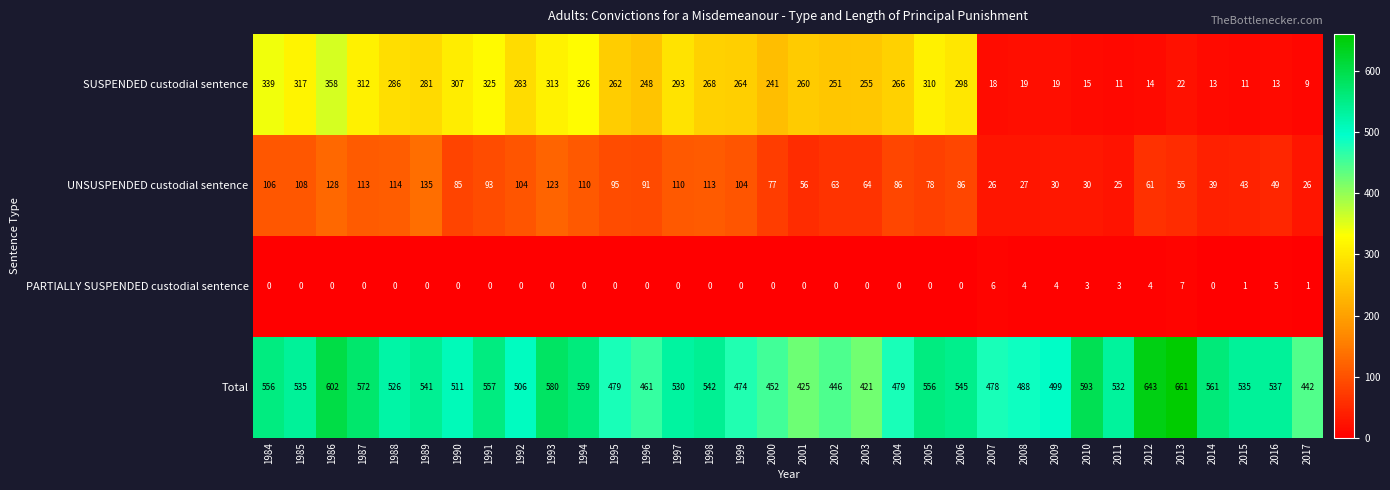

What is the difference between the second highest and minimum values in the Total series?

222